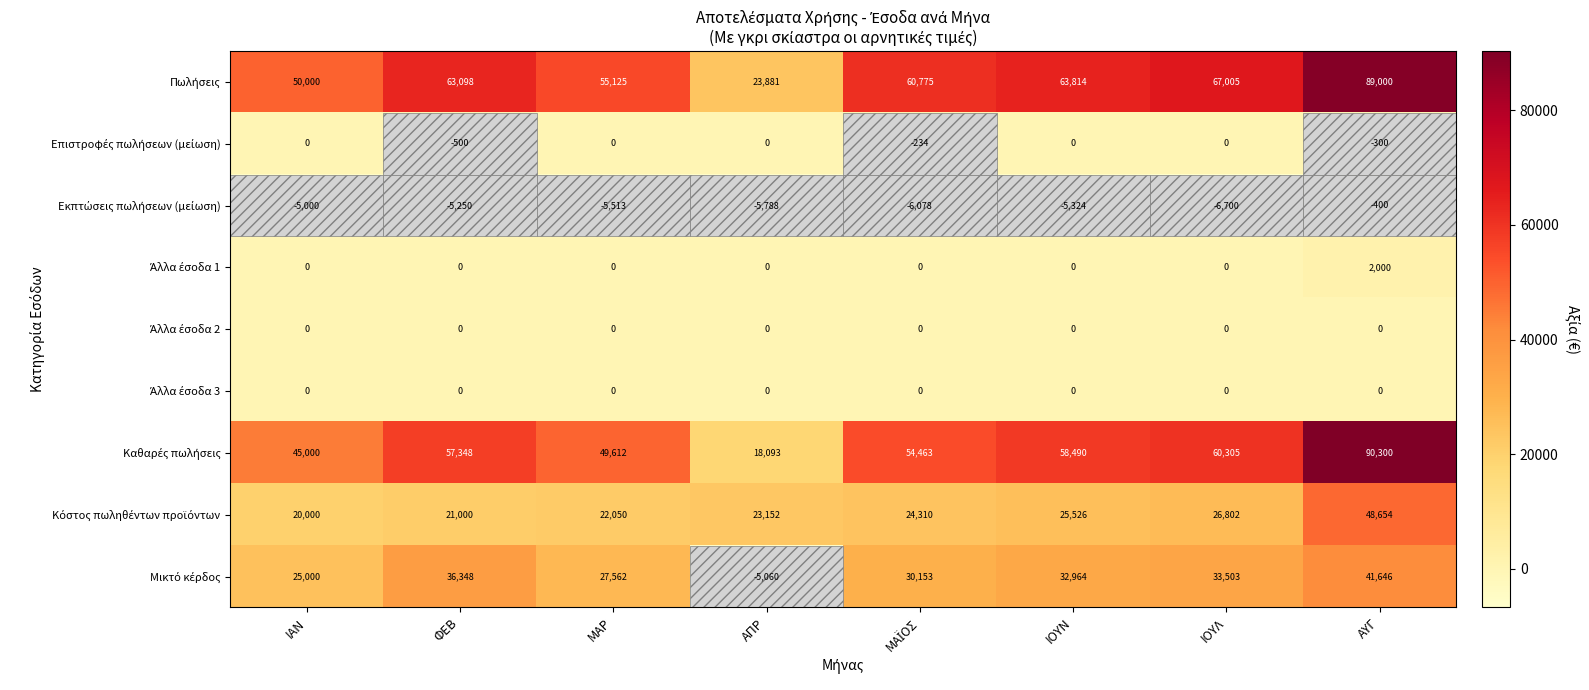

What is the smallest value displayed?

-6700